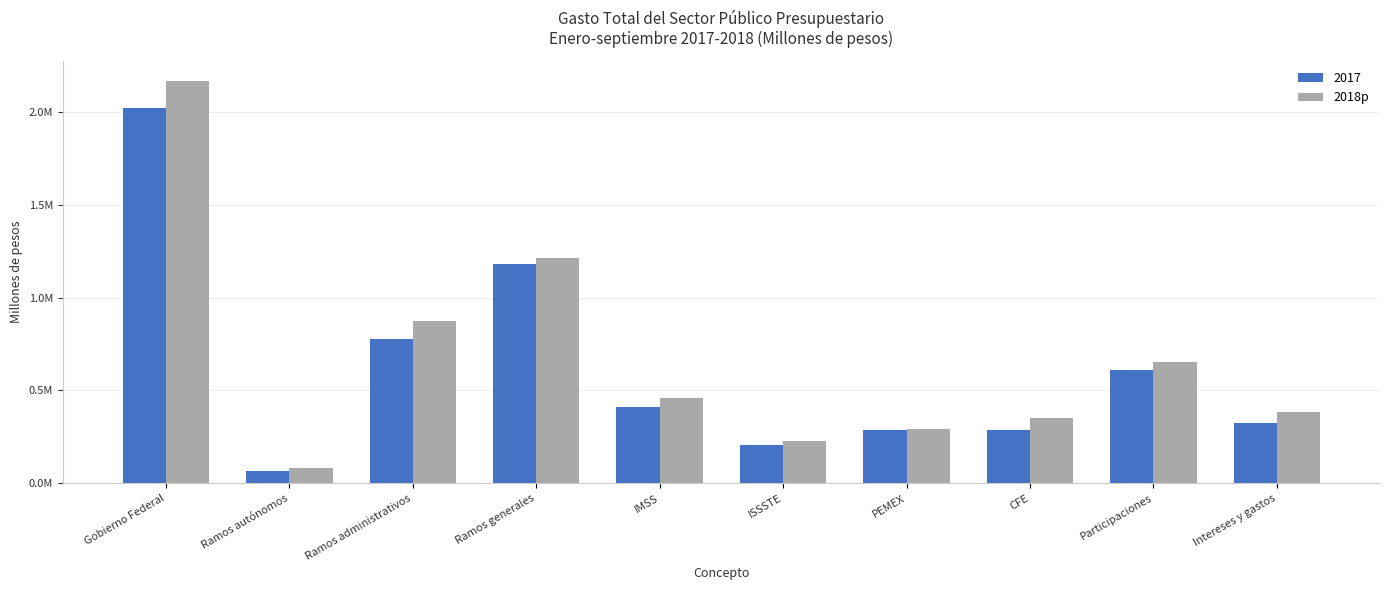

What are all the series names shown in the legend?

2017, 2018p